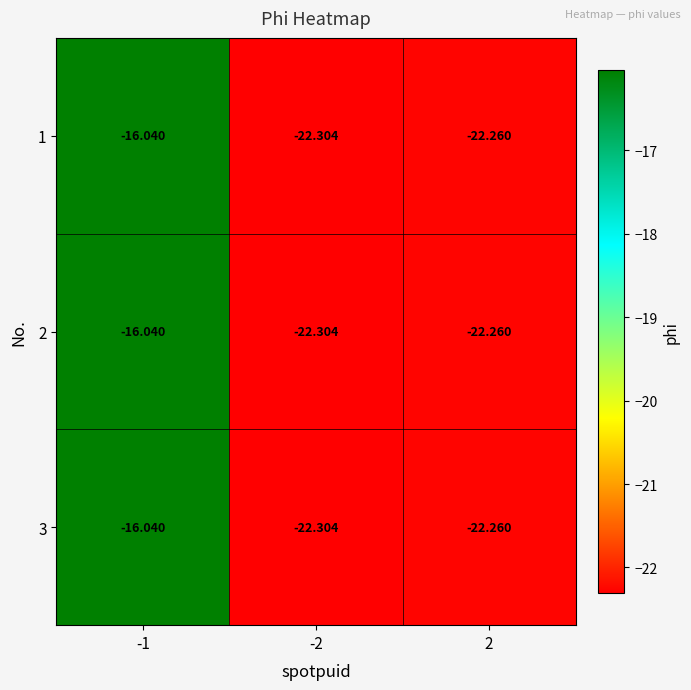

Is the value of 3 at 2 greater than the value of 1 at -1?

No